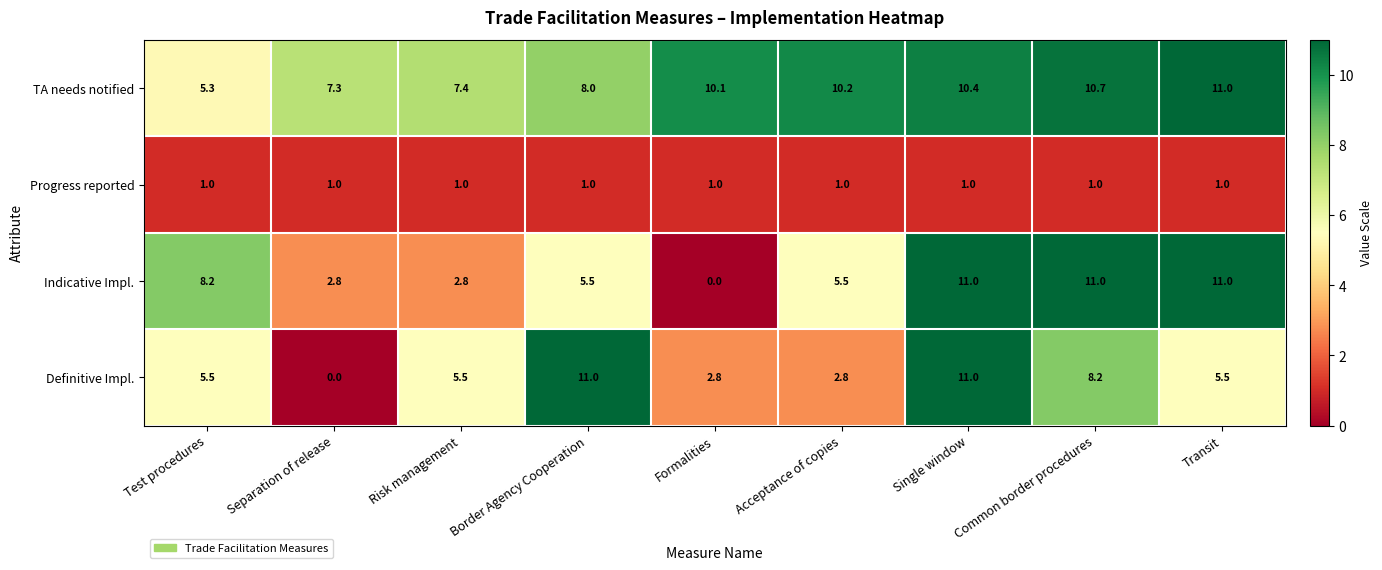

What is the approximate value of Definitive Impl. at Acceptance of copies?

2.8